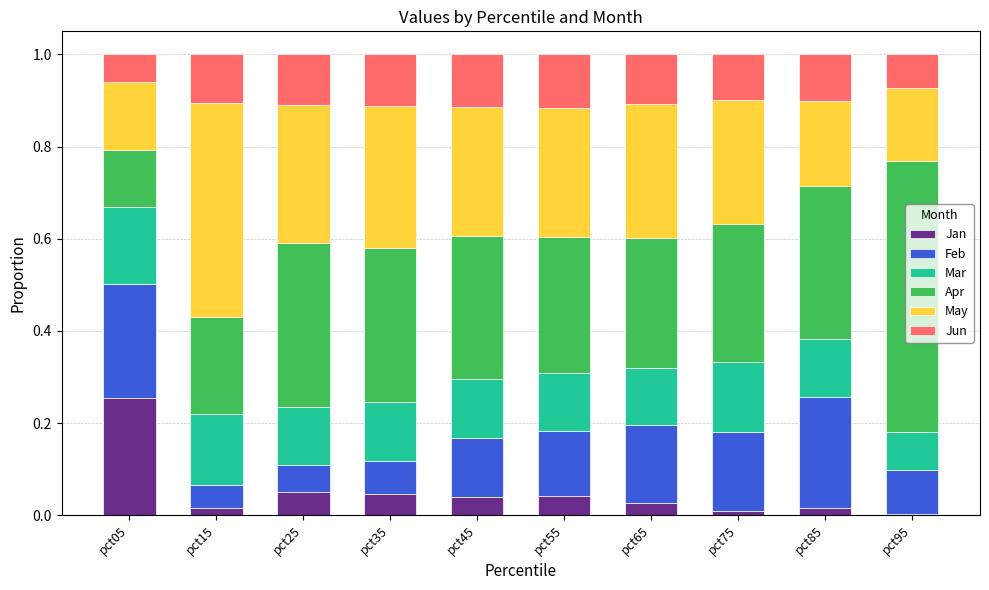

Are the bars horizontal?

No